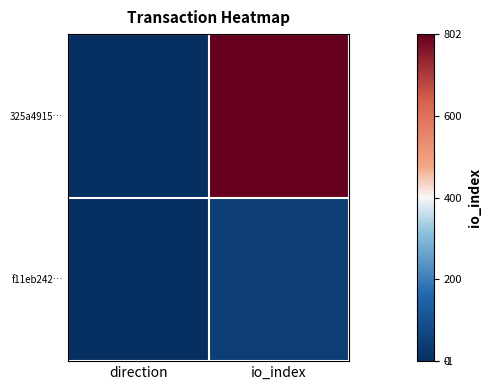

Reading left to right, what are all the values shown in this chart?

325a4915…: direction=-1	io_index=802
f11eb242…: direction=1	io_index=41